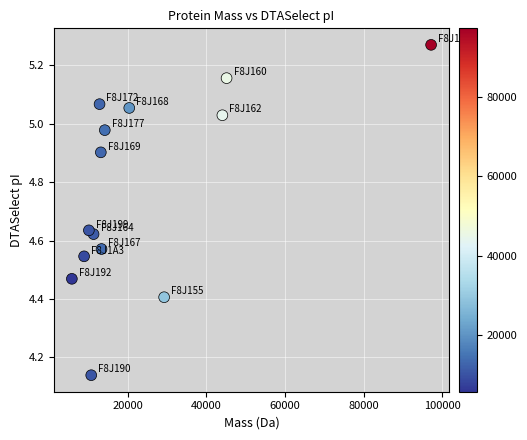

What is the range of Y values (max minus min)?

1.1